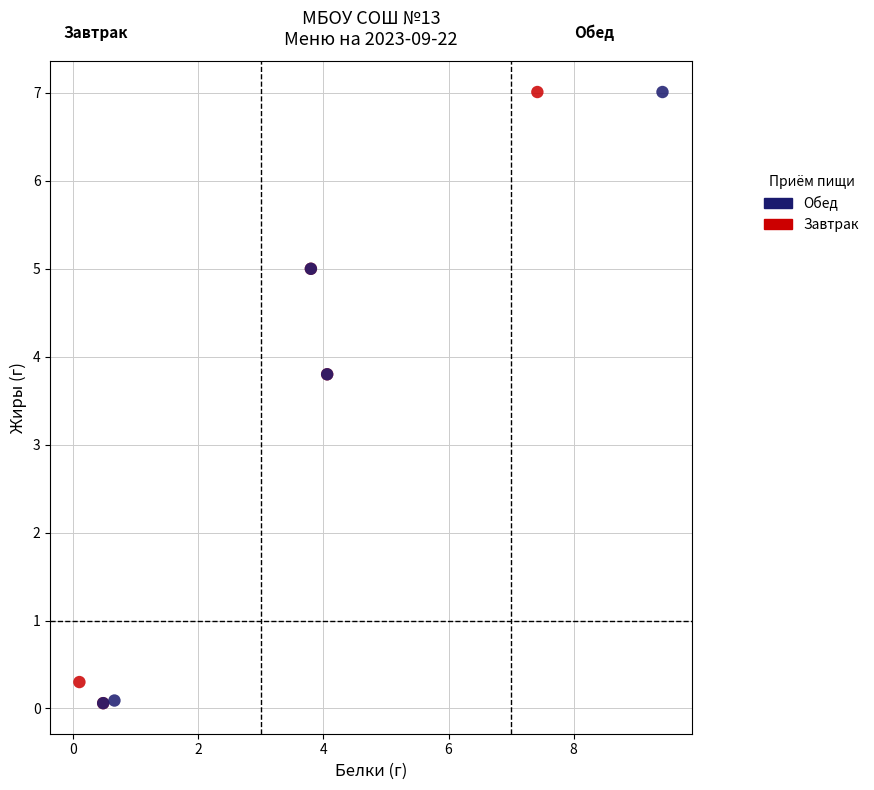

What are all the series names shown in the legend?

Обед, Завтрак